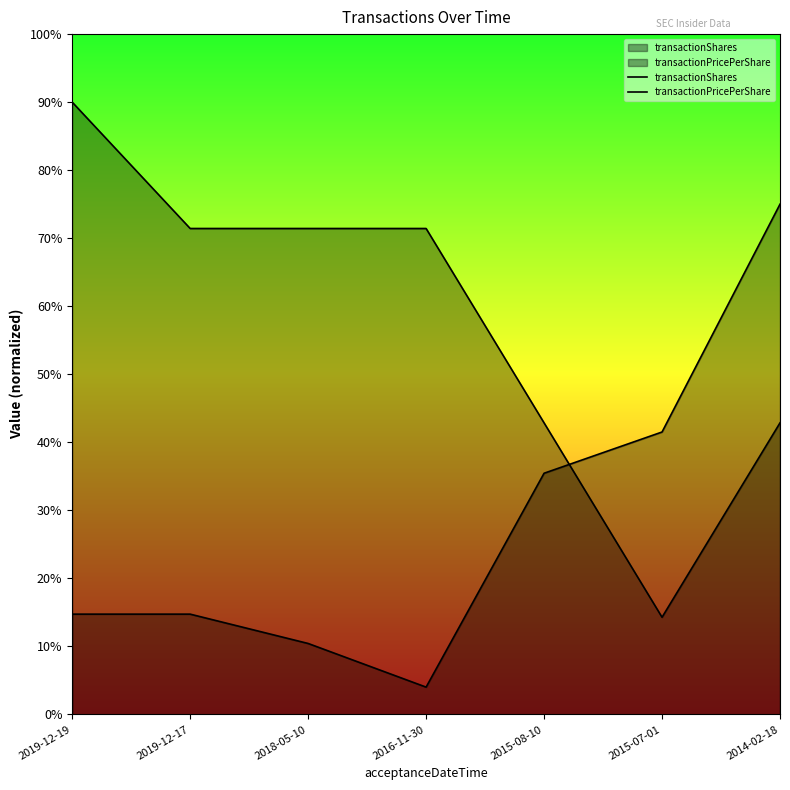

Reading left to right, transcribe all the data shown in this chart.

transactionShares: 2019-12-19=90.0	2019-12-17=71.4	2018-05-10=71.4	2016-11-30=71.4	2015-08-10=42.9	2015-07-01=14.3	2014-02-18=42.9
transactionPricePerShare: 2019-12-19=14.7	2019-12-17=14.7	2018-05-10=10.4	2016-11-30=4.0	2015-08-10=35.5	2015-07-01=41.5	2014-02-18=75.0